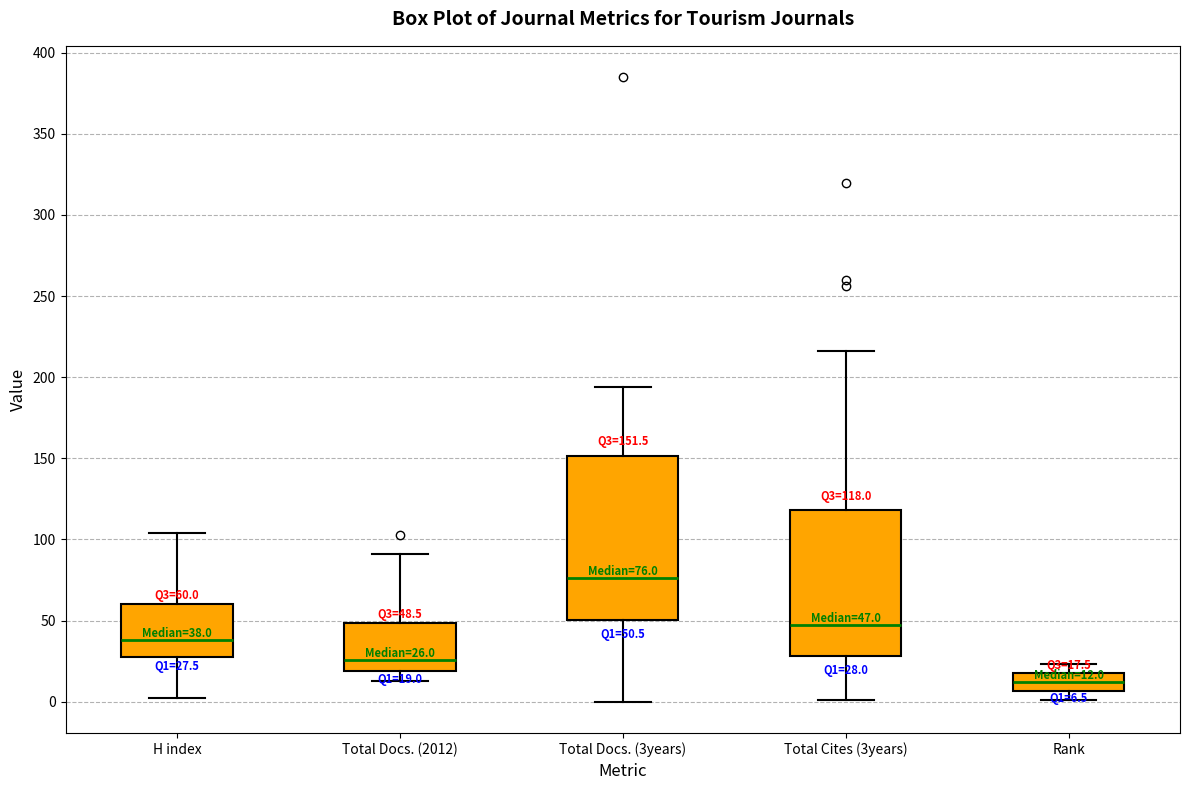

Comparing the boxes themselves (not the whiskers), which one is the tallest?

Total Docs. (3years)